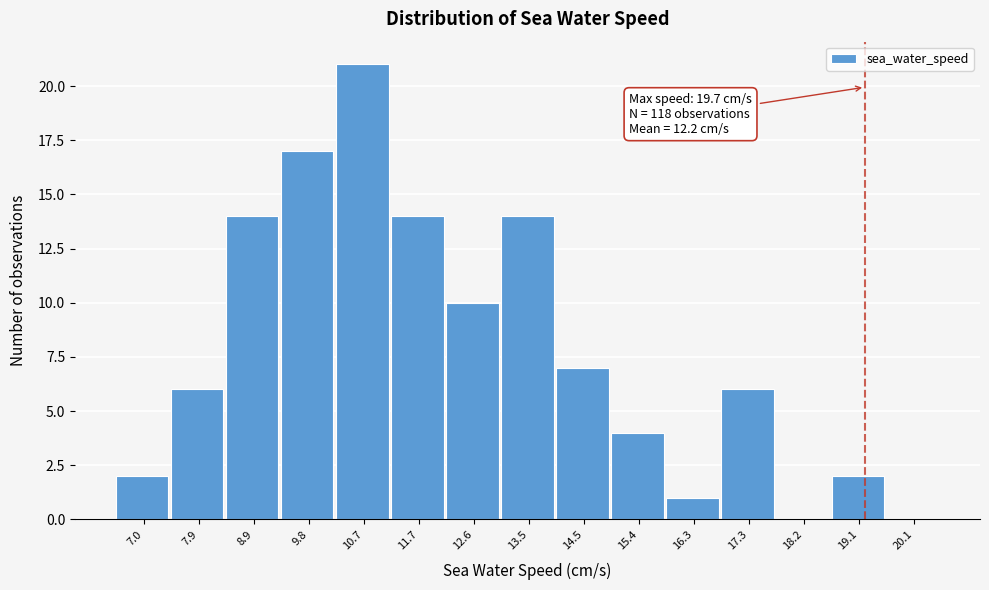

Reading right to left, list all the values displayed in this chart.

20.1=0	19.1=2	18.2=0	17.3=6	16.3=1	15.4=4	14.5=7	13.5=14	12.6=10	11.7=14	10.7=21	9.8=17	8.9=14	7.9=6	7.0=2